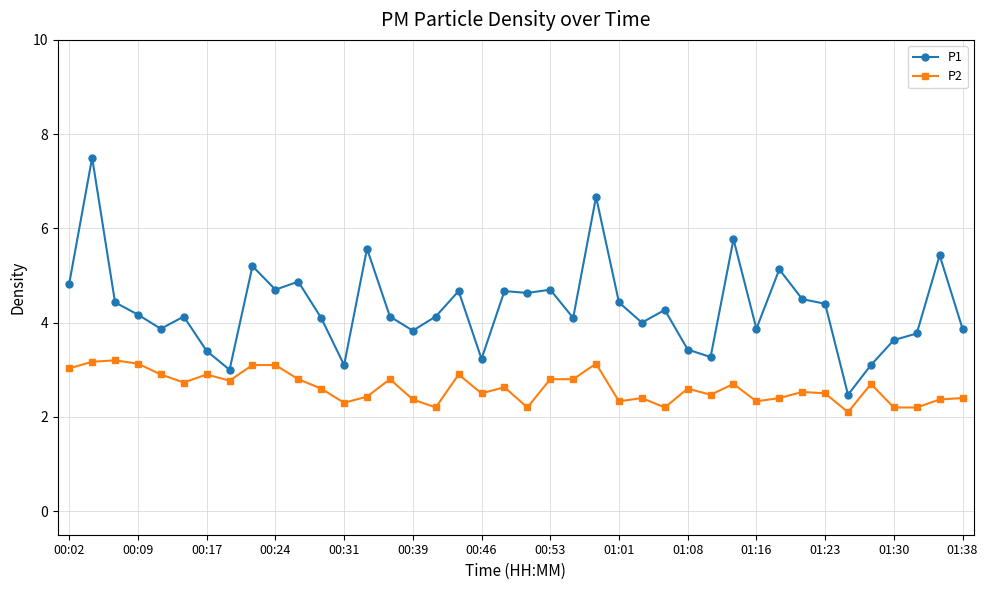

True or false: P2 and P1 cross at least once.

False